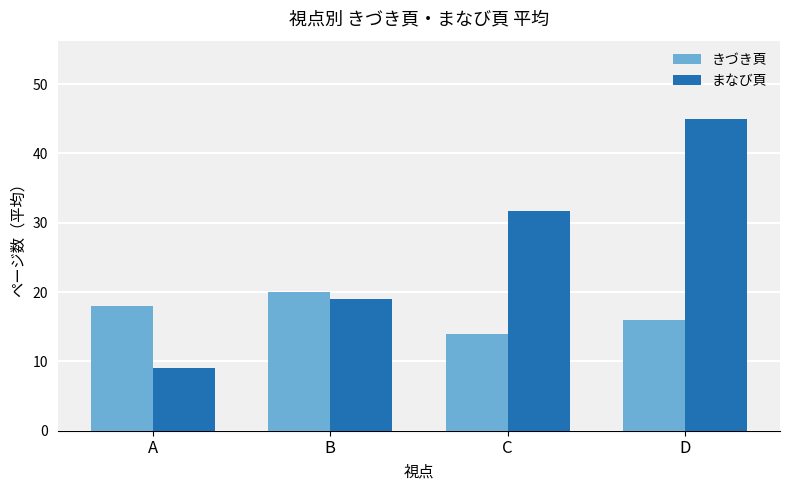

What is the spread (max minus min) of values at B?

1.0